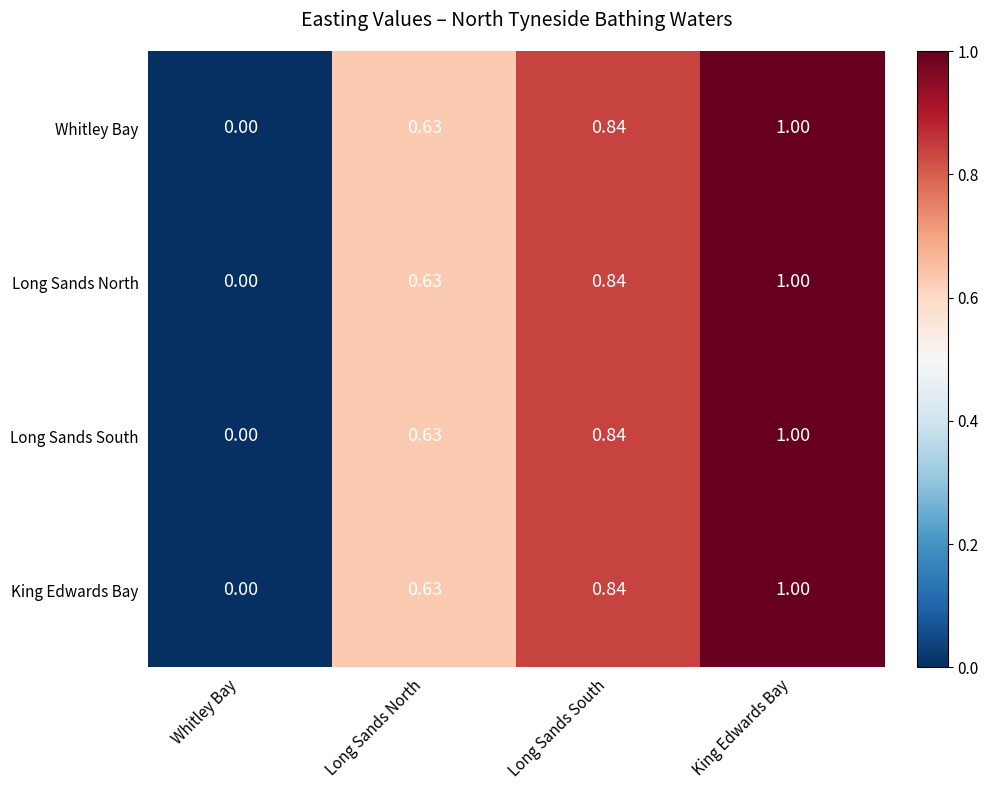

At which category does the chart reach its minimum across all series?

Whitley Bay